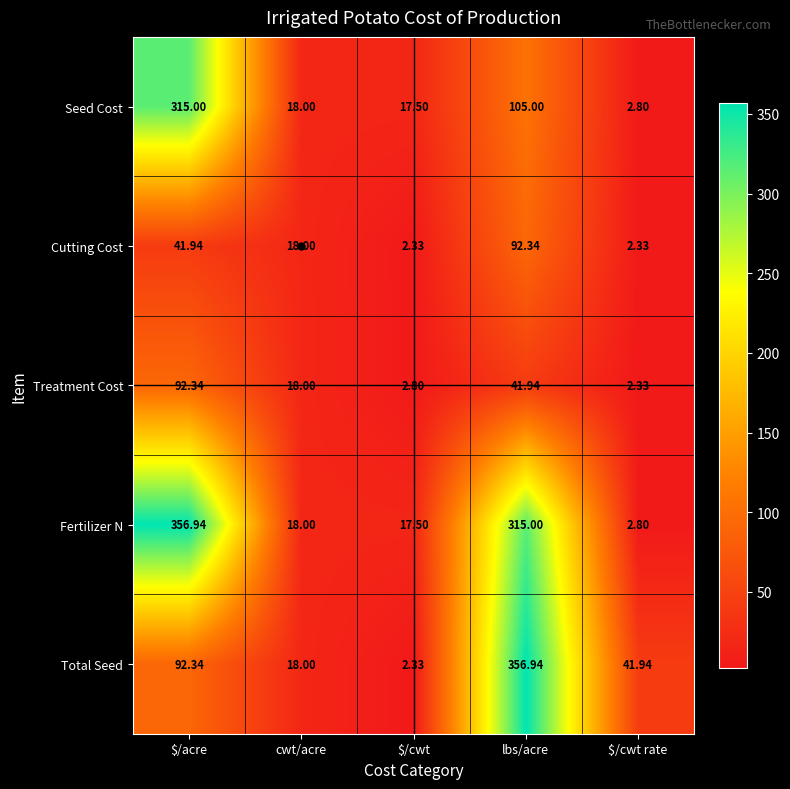

At lbs/acre, list the series in order from smallest to largest.

Treatment Cost, Cutting Cost, Seed Cost, Fertilizer N, Total Seed